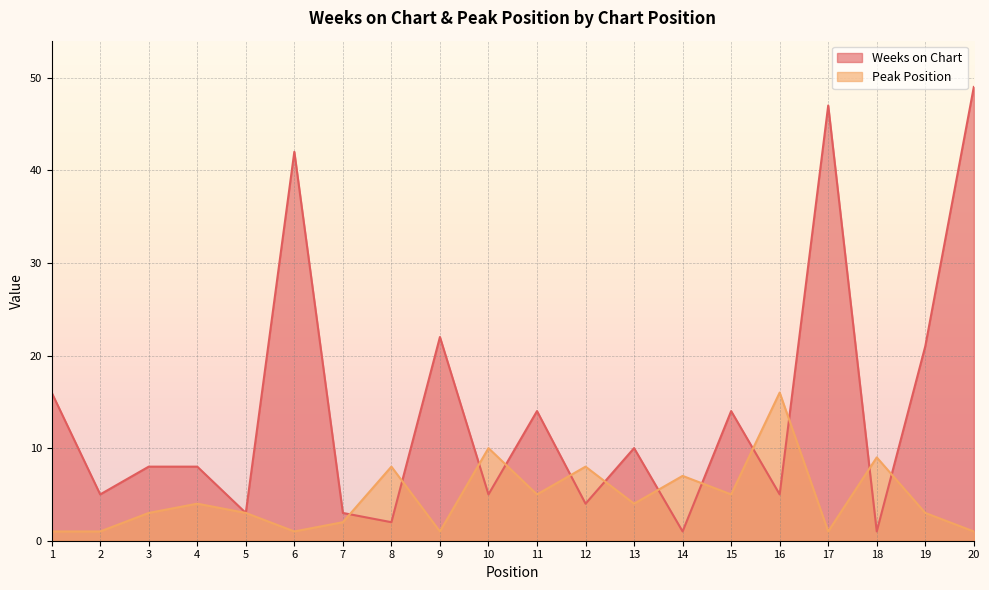

Reading right to left, list all the values displayed in this chart.

Weeks on Chart: 49	21	1	47	5	14	1	10	4	14	5	22	2	3	42	3	8	8	5	16
Peak Position: 1	3	9	1	16	5	7	4	8	5	10	1	8	2	1	3	4	3	1	1